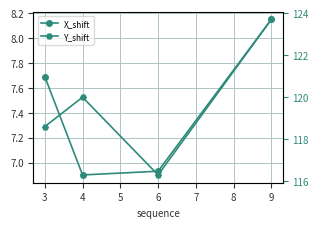

The value of X_shift at 9 is 1.9. True or false?

False